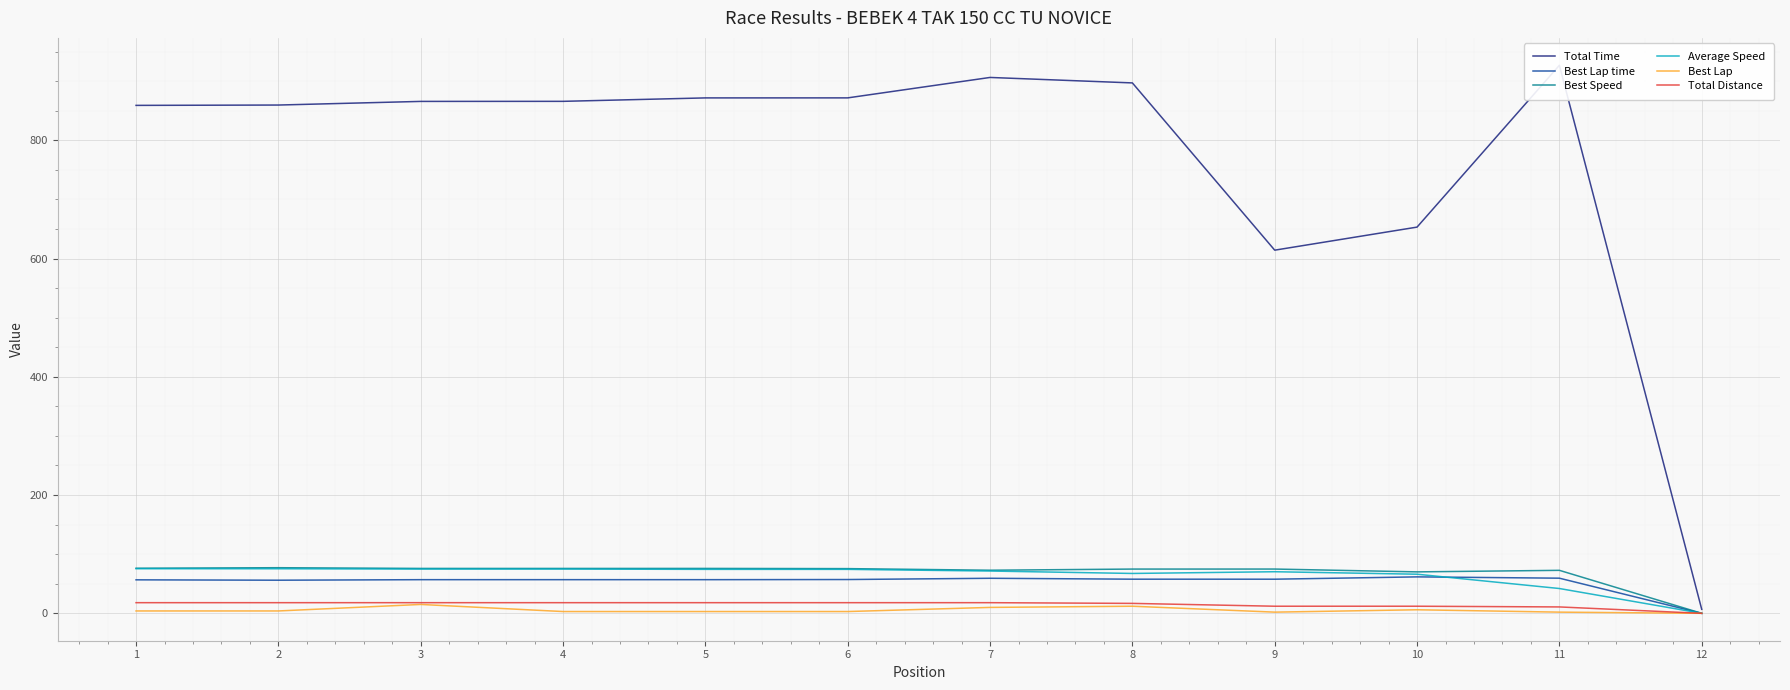

What is the average value of the Total Distance series?

14.8